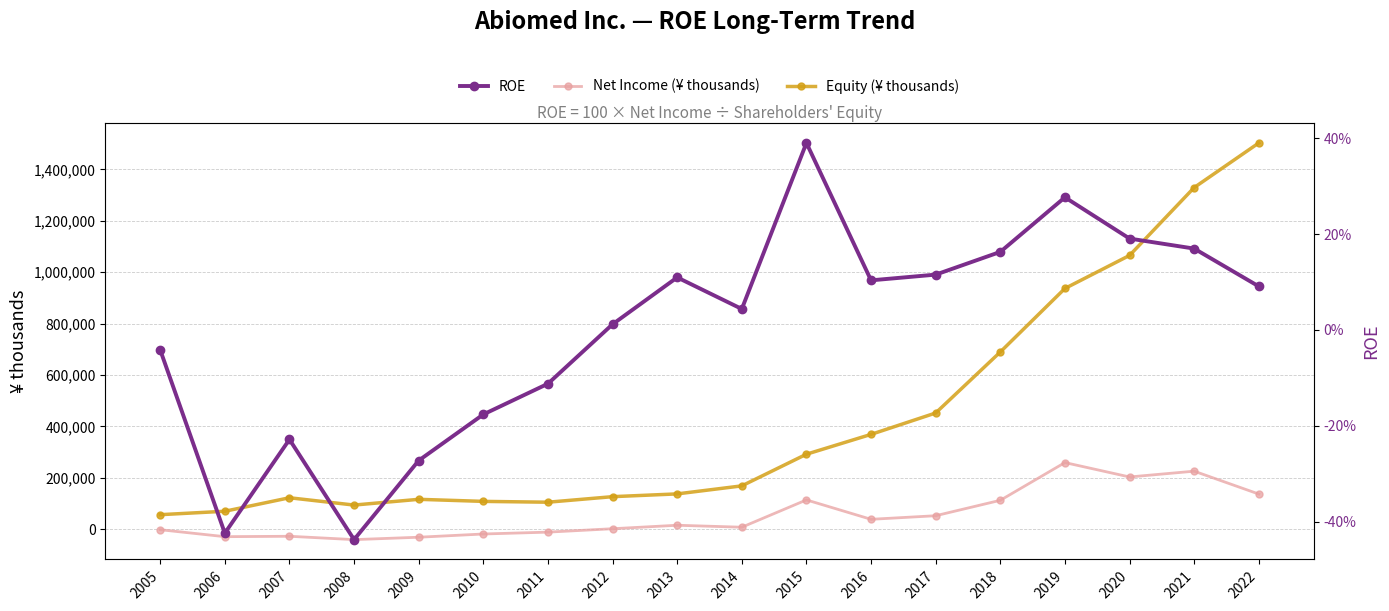

Does the chart display data point markers on the line(s)?

Yes